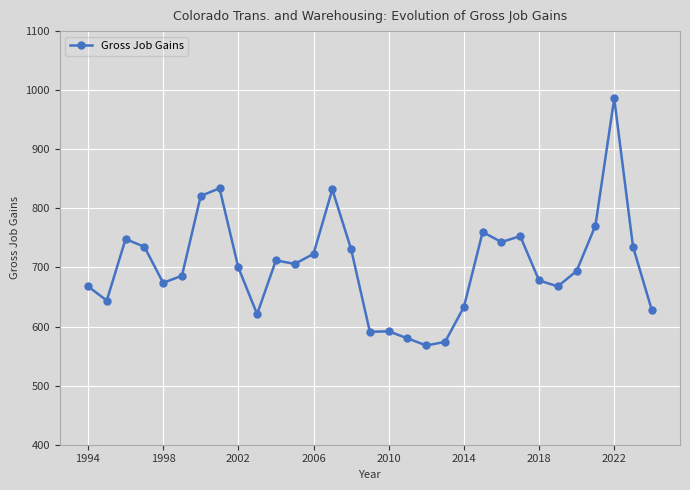

What is the maximum value shown in the chart?

986